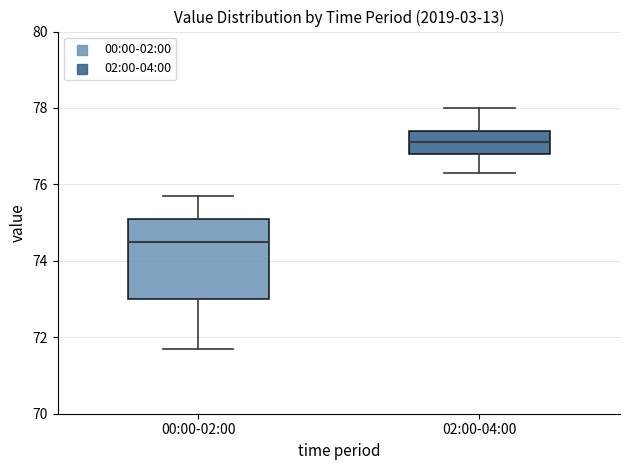

Reading left to right, transcribe this box plot: for each box, give where its median line is, the range the box spans, and where its two whiskers end, as read against the y-axis. The values are not printed on the chart, so give them approximately, as read against the axis.

00:00-02:00: median 74.6, box 73.0 to 75.2, whiskers 71.8 to 75.8
02:00-04:00: median 77.2, box 76.8 to 77.4, whiskers 76.4 to 78.0